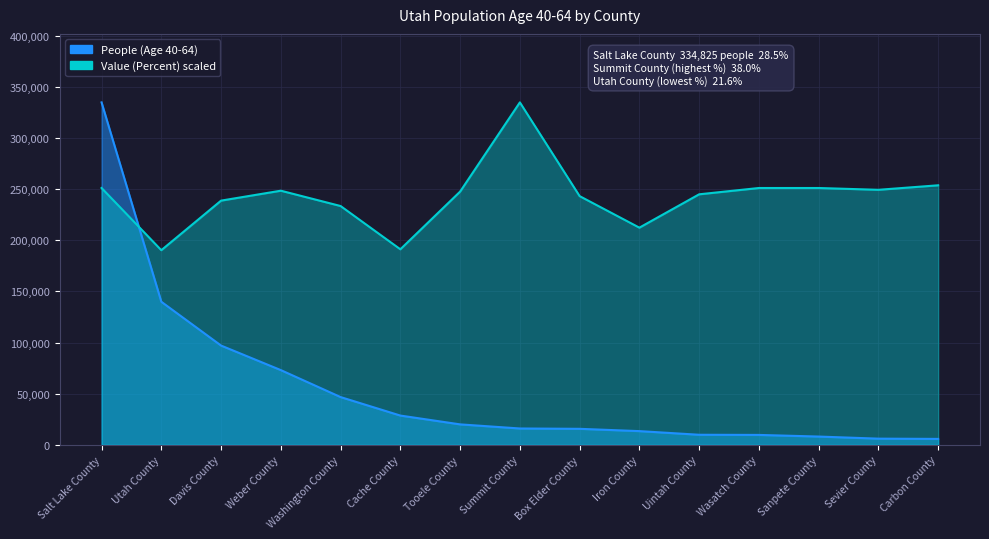

What is the value of the People (Age 40-64) point at the 15th from the left?

5825.0